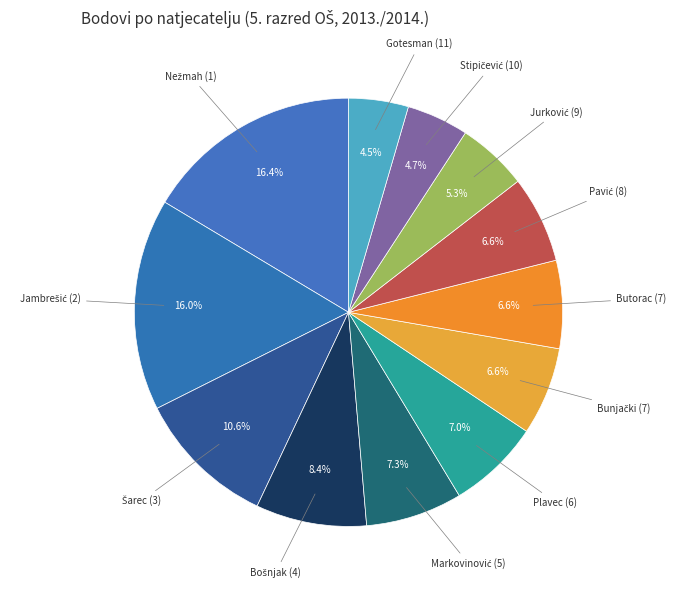

How many slices are in this pie chart?

12